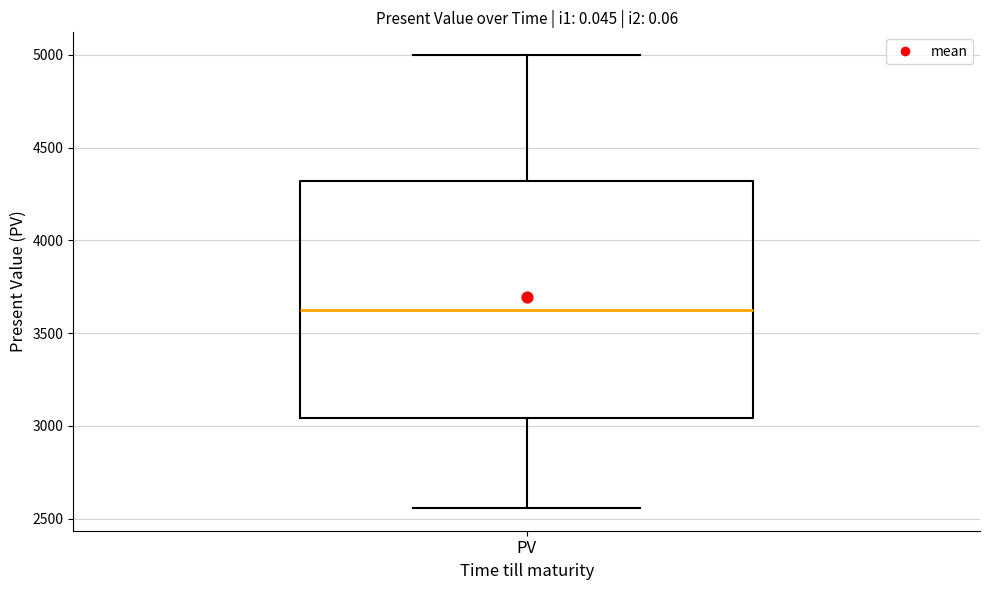

Read this box plot against the y-axis: the position of the median line, the range covered by the box, and the ends of both whiskers. The values are not printed on the chart, so give them approximately, as read against the axis.

median 3650, box 3050 to 4300, whiskers 2550 to 5000